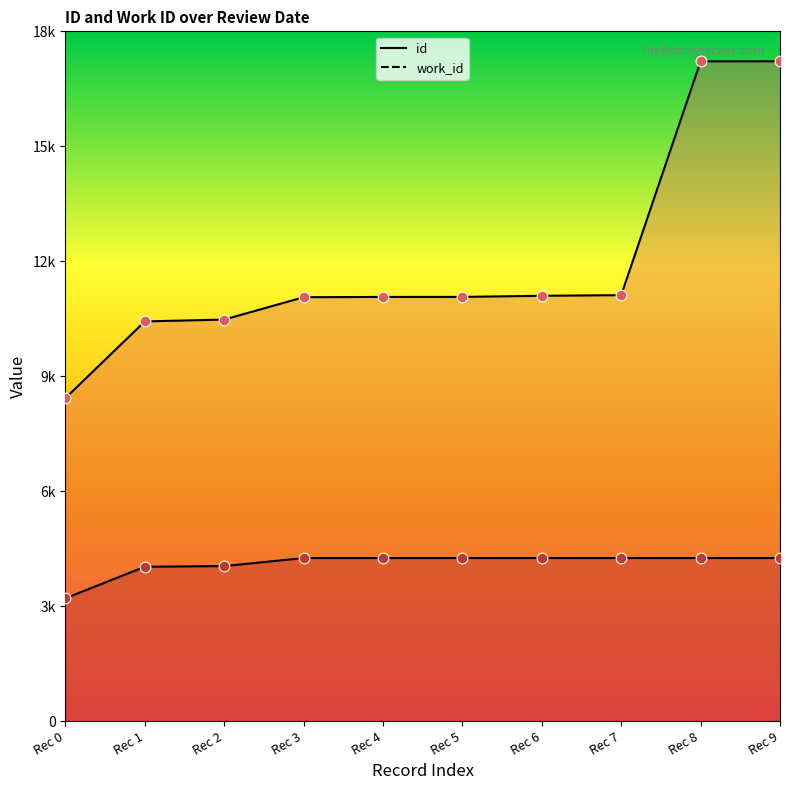

Which series reaches the minimum Y coordinate?

work_id